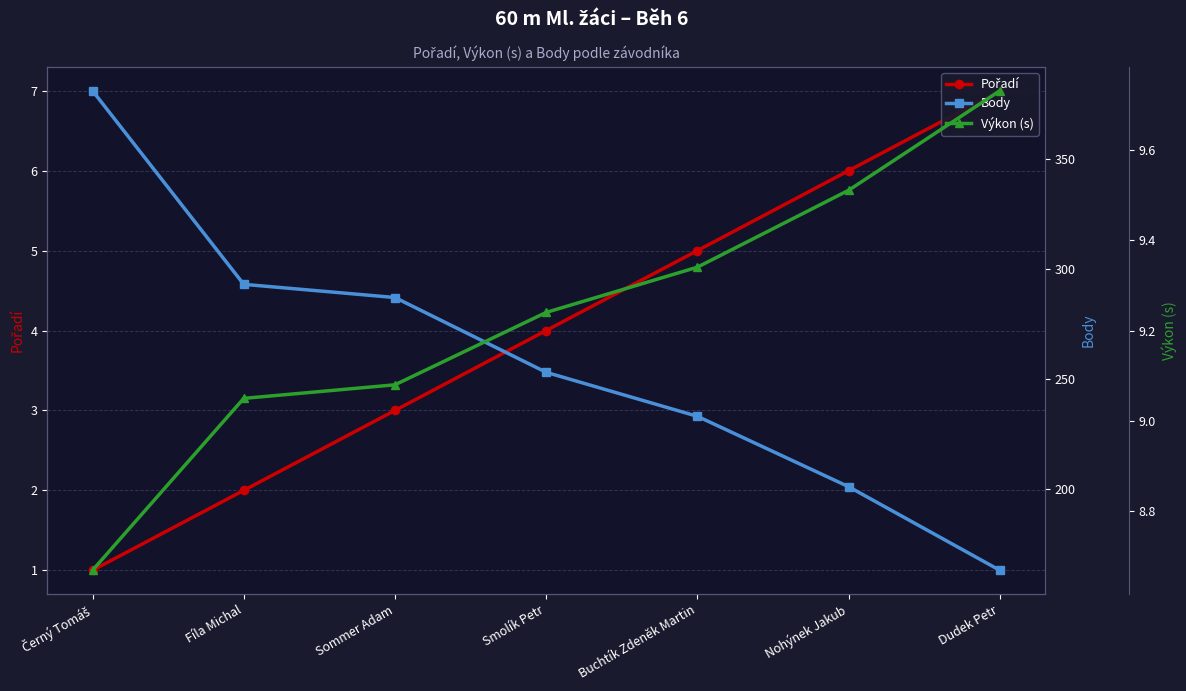

What is the total value across all series at Fíla Michal?

304.1